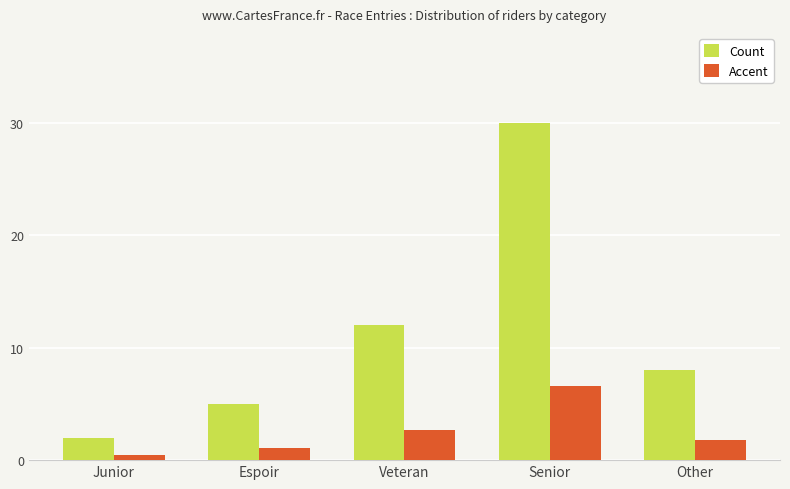

The Accent series shows 2.6 at Veteran. True or false?

True